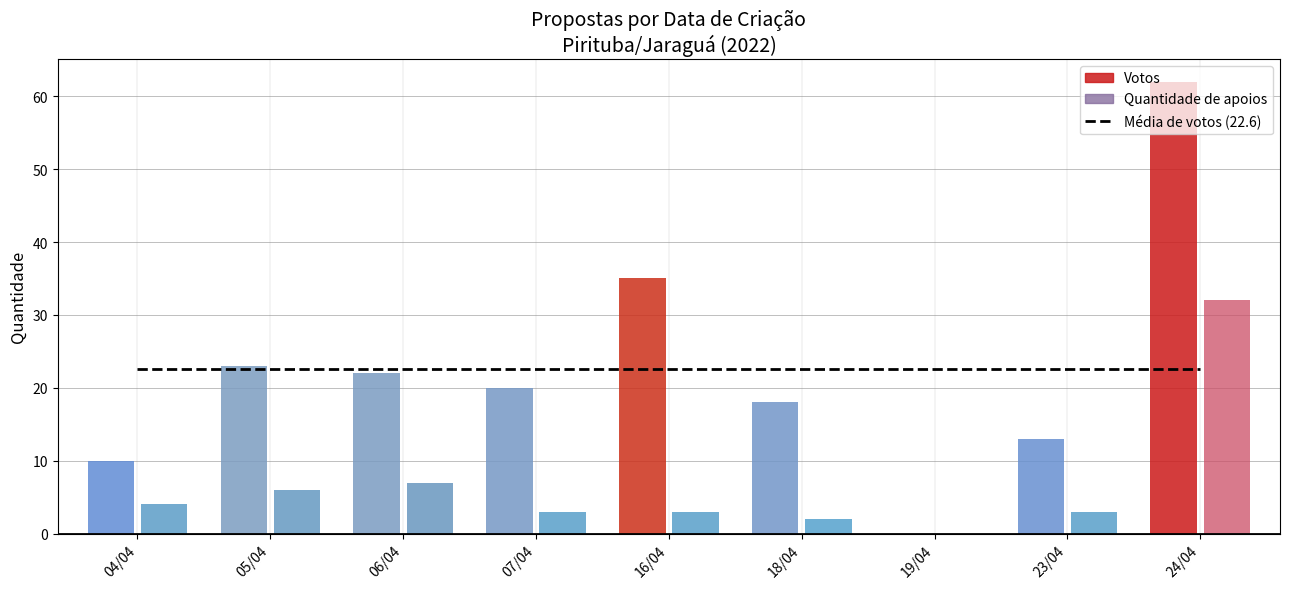

Which series changed the most between 06/04 and 24/04?

Votos